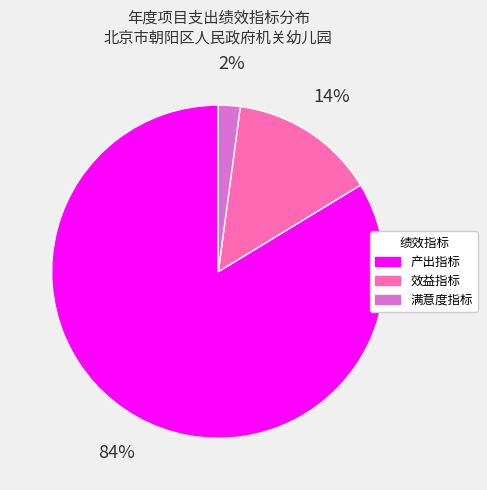

Between 满意度指标 and 产出指标, which is larger?

产出指标